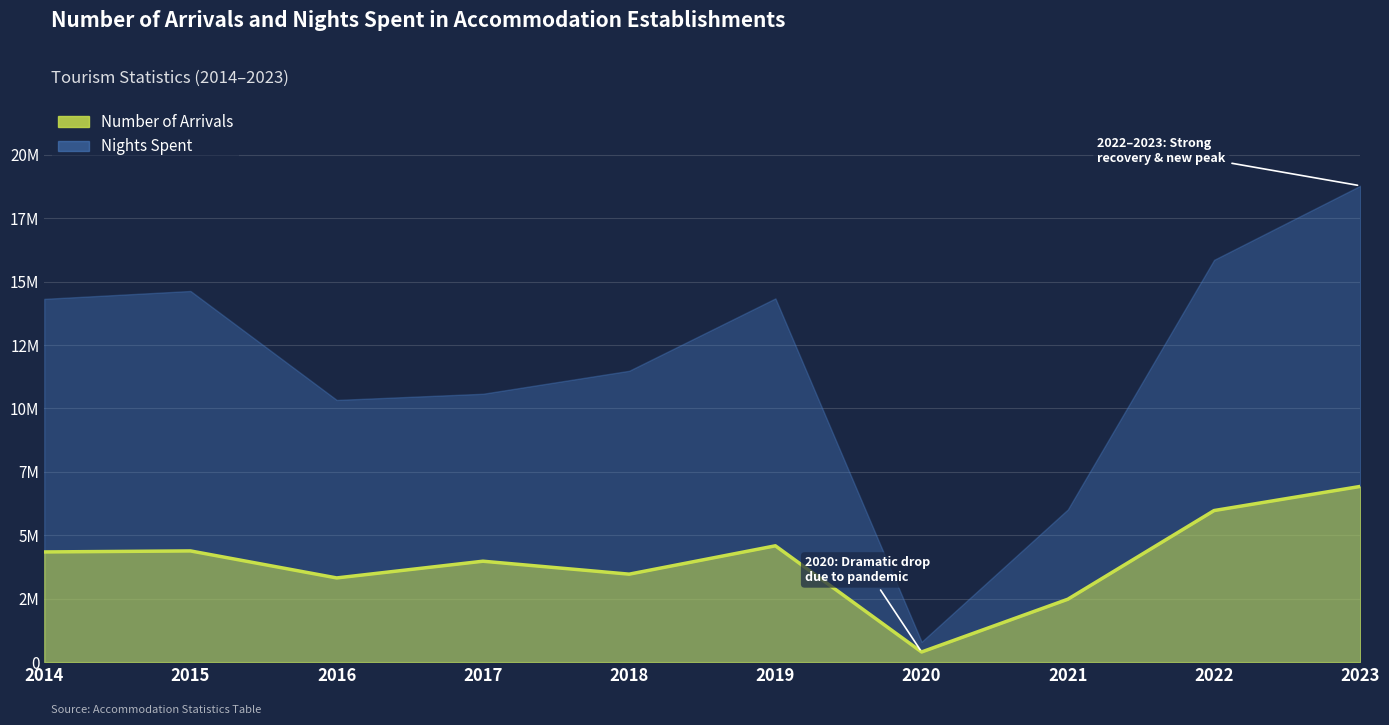

List the series in order of their overall mean, highest first.

Nights Spent, Number of Arrivals